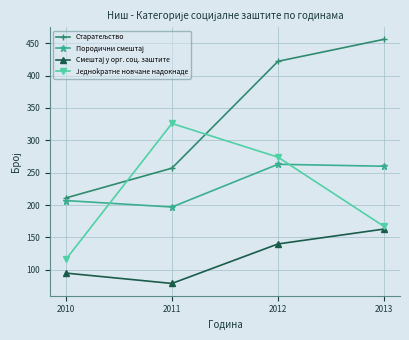

What is the minimum value for Jeдноkратне новчане надокнаде?

116